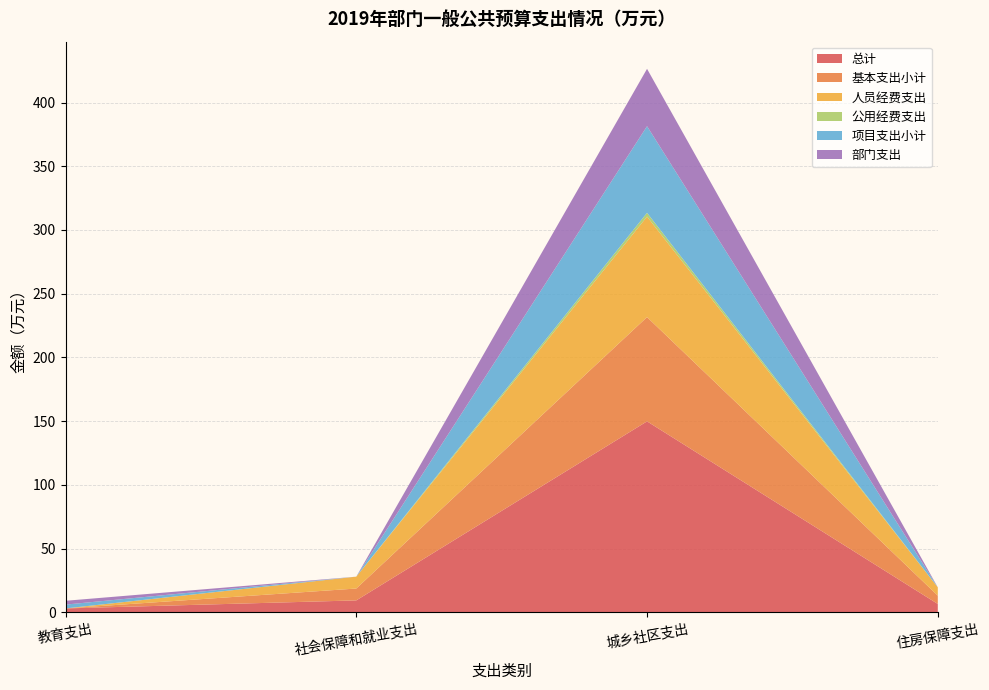

Reading left to right, transcribe all the data shown in this chart.

总计: 3.0	9.3	149.8	6.5
基本支出小计: 0.0	9.3	81.8	6.5
人员经费支出: 0.0	9.3	78.9	6.5
公用经费支出: 0.0	0.0	3.0	0.0
项目支出小计: 3.0	0.0	68.0	0.0
部门支出: 3.0	0.0	45.0	0.0